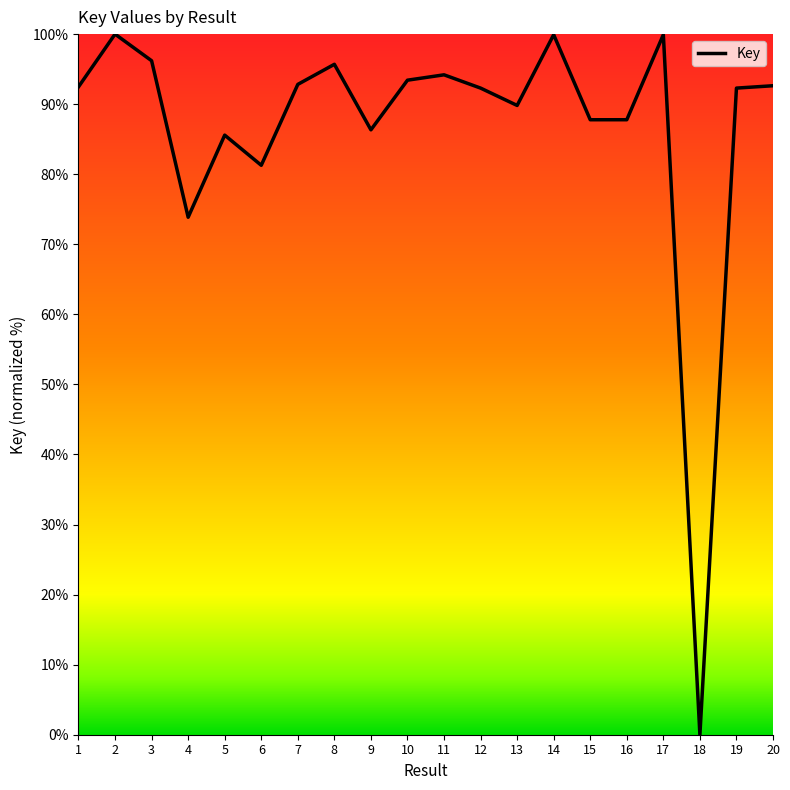

At which label is the value closest to 50?

4